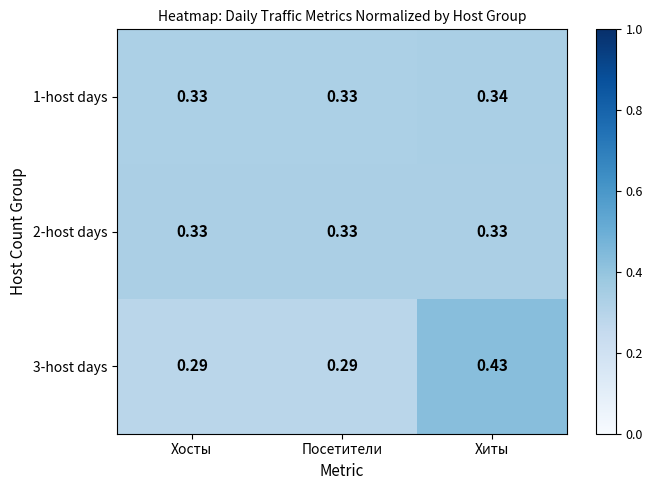

At which label does 3-host days reach its peak?

Хиты